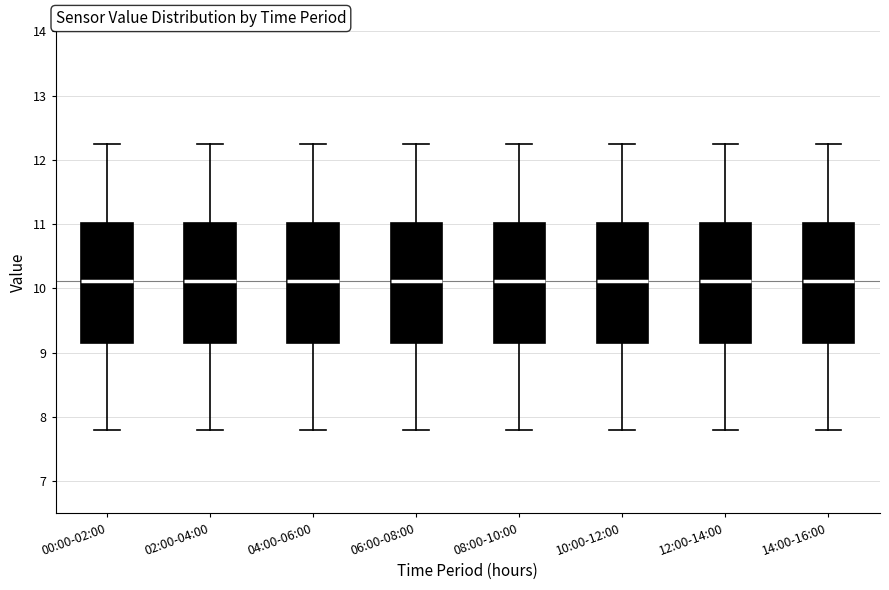

Reading left to right, read every box against the y-axis: the position of its median line, the range the box covers, and the ends of its whiskers. The values are not printed on the chart, so give them approximately, as read against the axis.

00:00-02:00: median 10.1, box 9.1 to 11.0, whiskers 7.8 to 12.3
02:00-04:00: median 10.1, box 9.1 to 11.0, whiskers 7.8 to 12.3
04:00-06:00: median 10.1, box 9.1 to 11.0, whiskers 7.8 to 12.3
06:00-08:00: median 10.1, box 9.1 to 11.0, whiskers 7.8 to 12.3
08:00-10:00: median 10.1, box 9.1 to 11.0, whiskers 7.8 to 12.3
10:00-12:00: median 10.1, box 9.1 to 11.0, whiskers 7.8 to 12.3
12:00-14:00: median 10.1, box 9.1 to 11.0, whiskers 7.8 to 12.3
14:00-16:00: median 10.1, box 9.1 to 11.0, whiskers 7.8 to 12.3